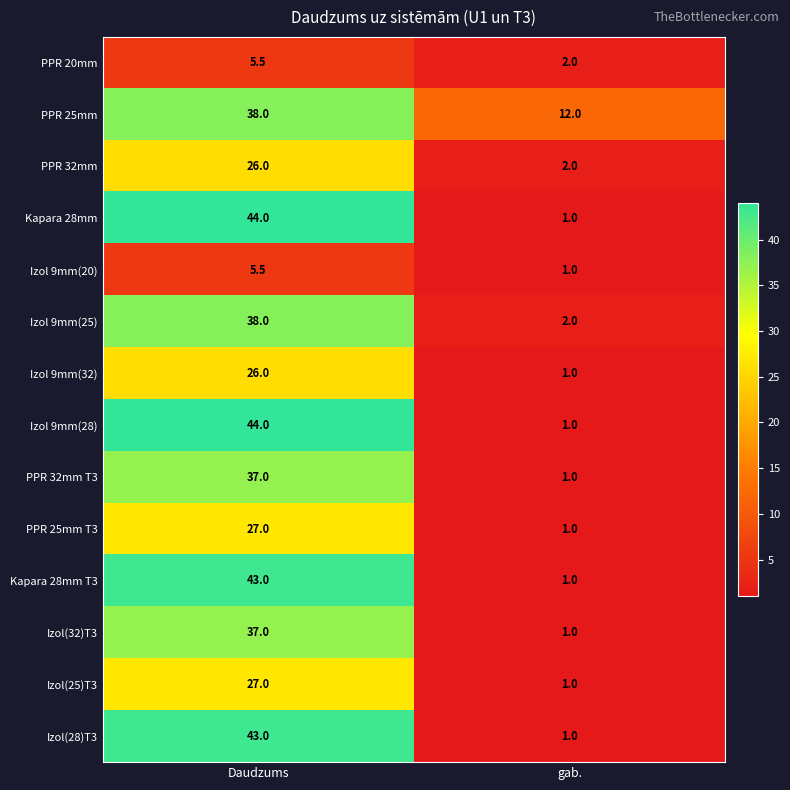

Which series has the largest total across all categories?

PPR 25mm